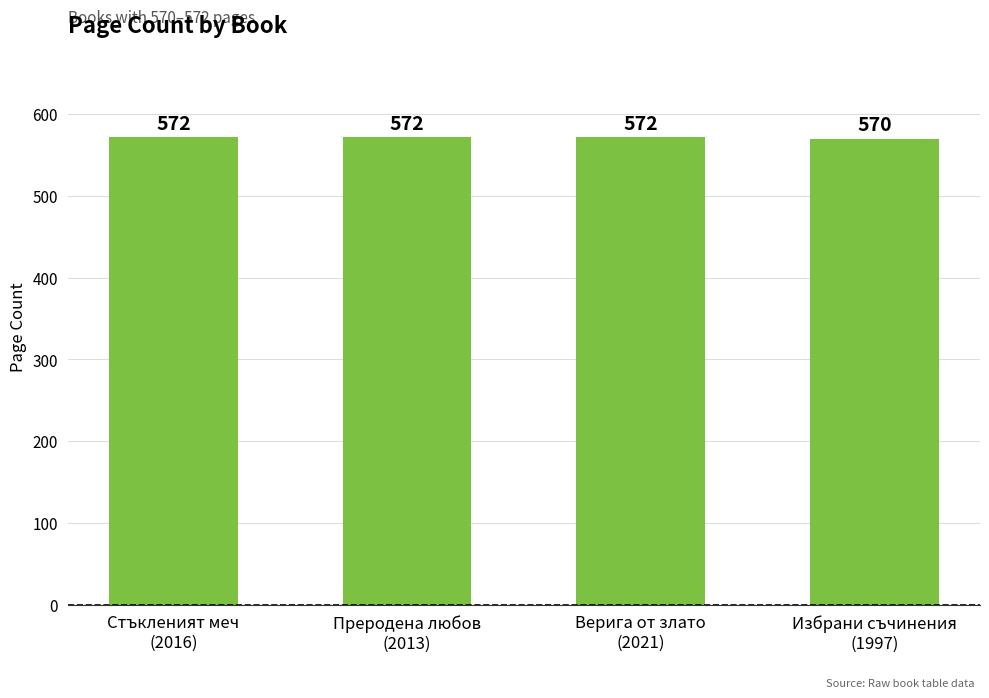

Is it true that the value at Преродена любов
(2013) is 572?

True